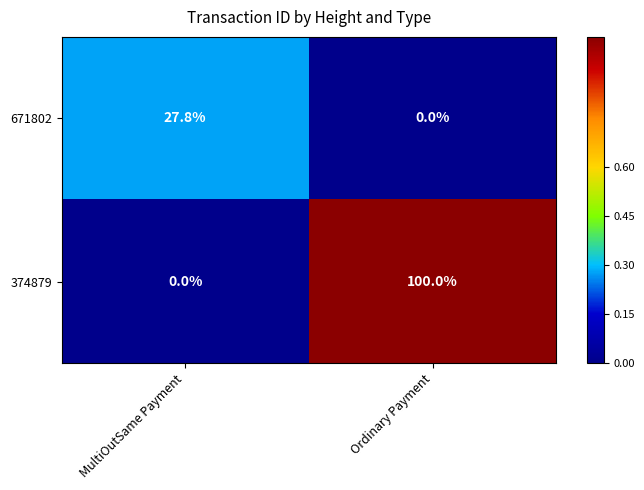

What is the difference between the highest and lowest values at Ordinary Payment?

100.0